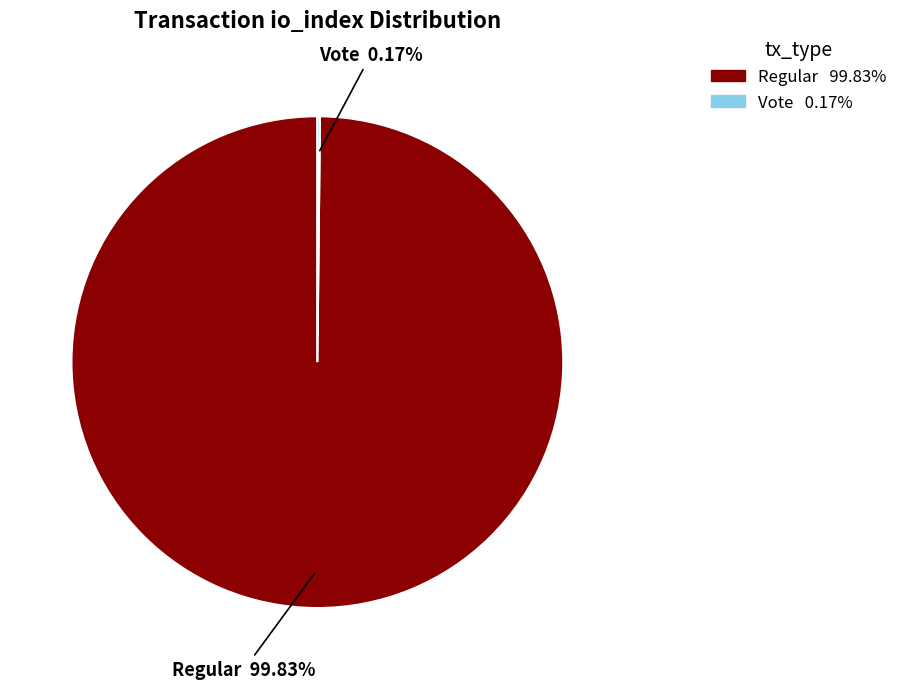

Is there any slice that represents more than half of the pie?

Yes